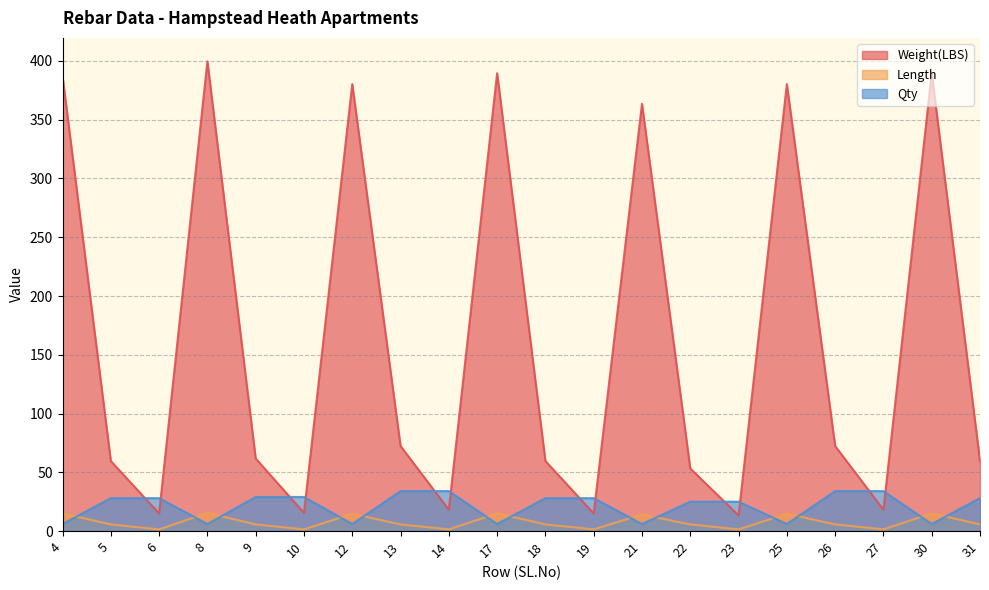

What is the sum of the Weight(LBS) values at 19 and 5?

74.5